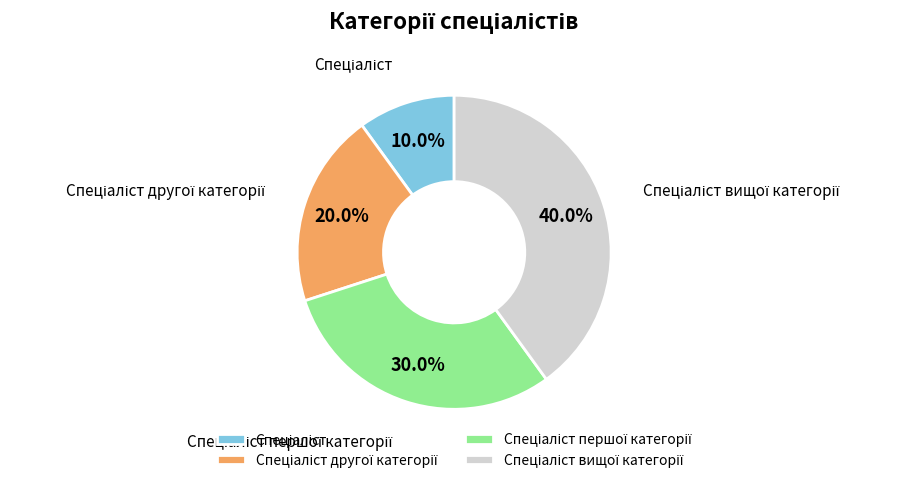

How many slices are in this pie chart?

4